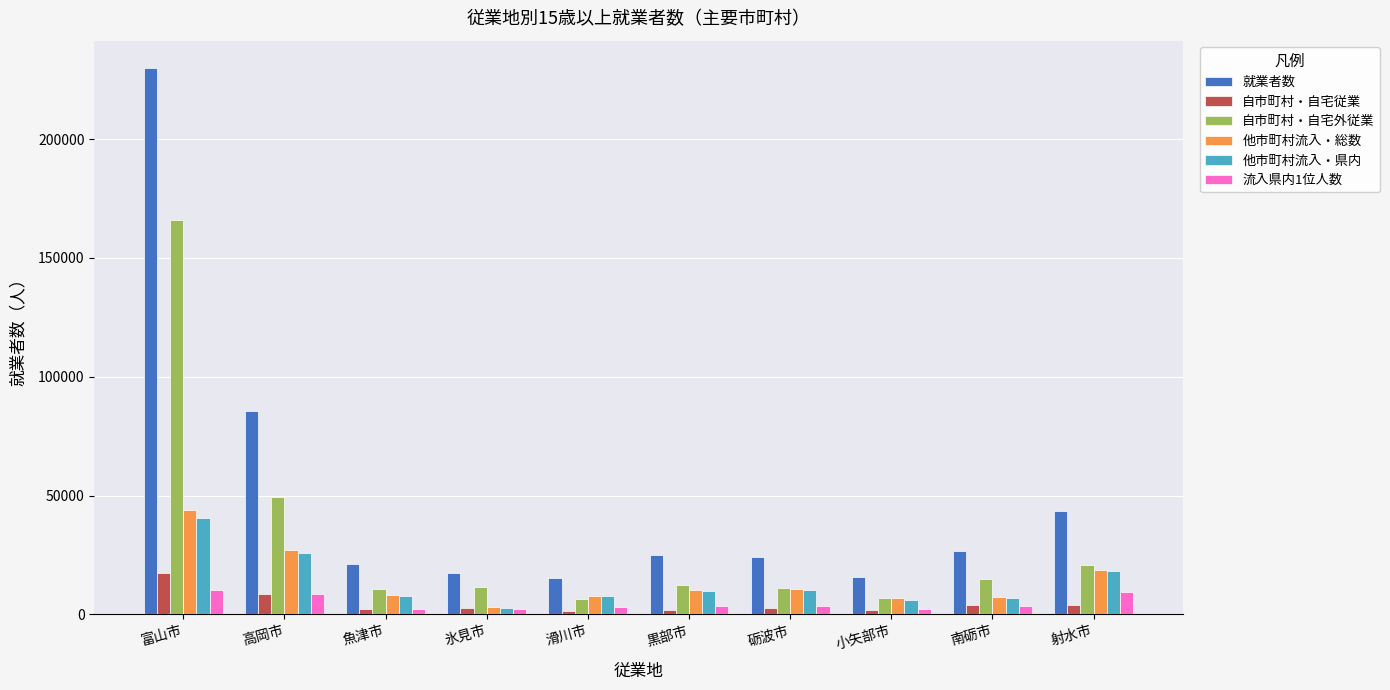

At which category is the sum across all series the highest?

富山市